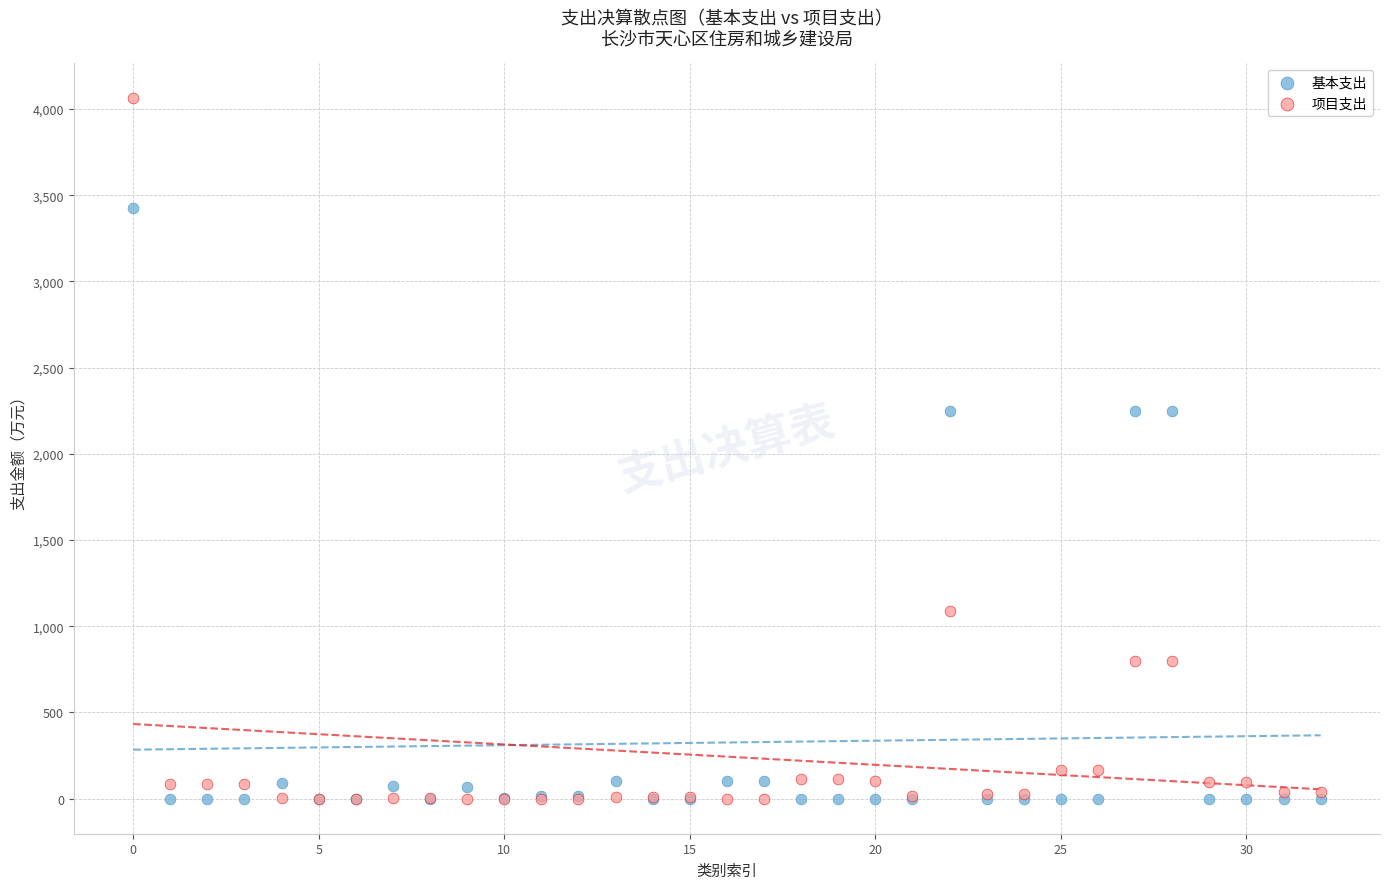

Which series contains the highest Y value?

项目支出